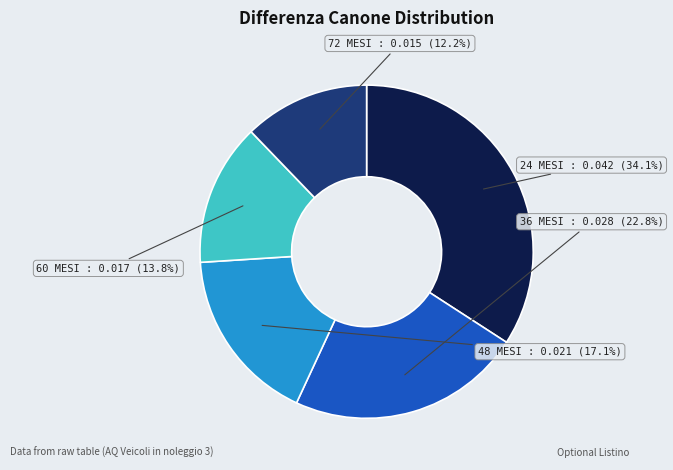

To the nearest percent, what percentage of the pie is 24 MESI?

34%